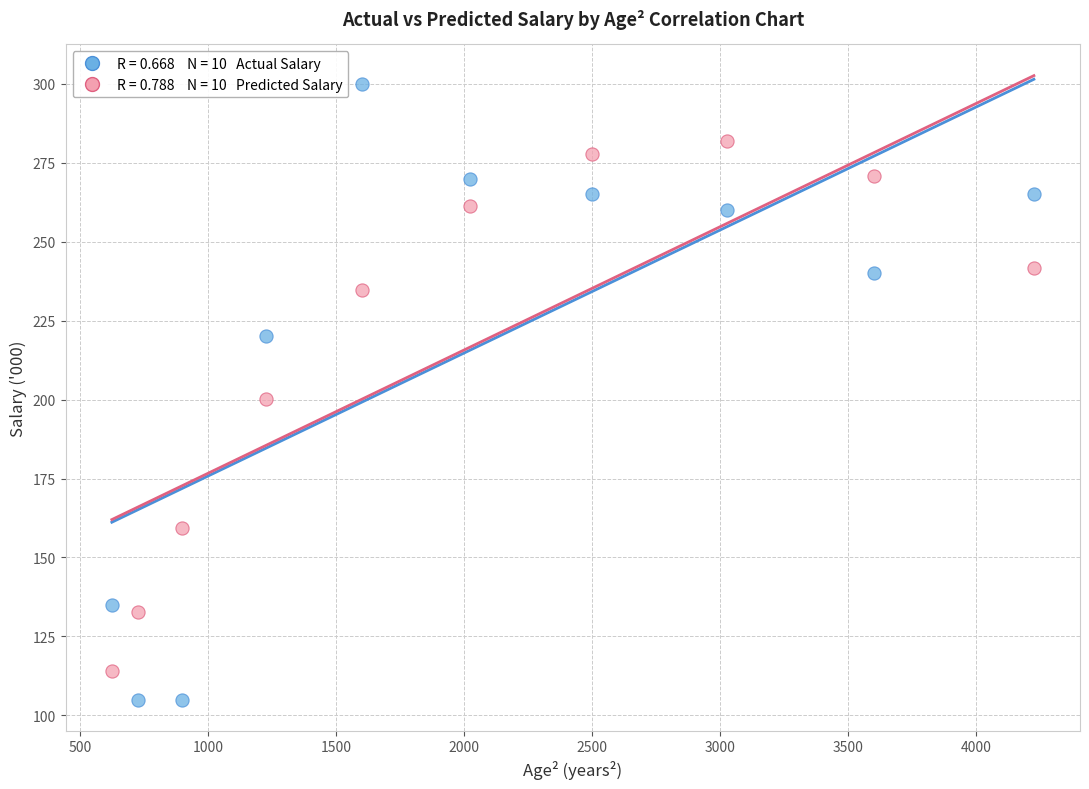

Across all data points, what is the range of Y values (max minus min)?

195.0